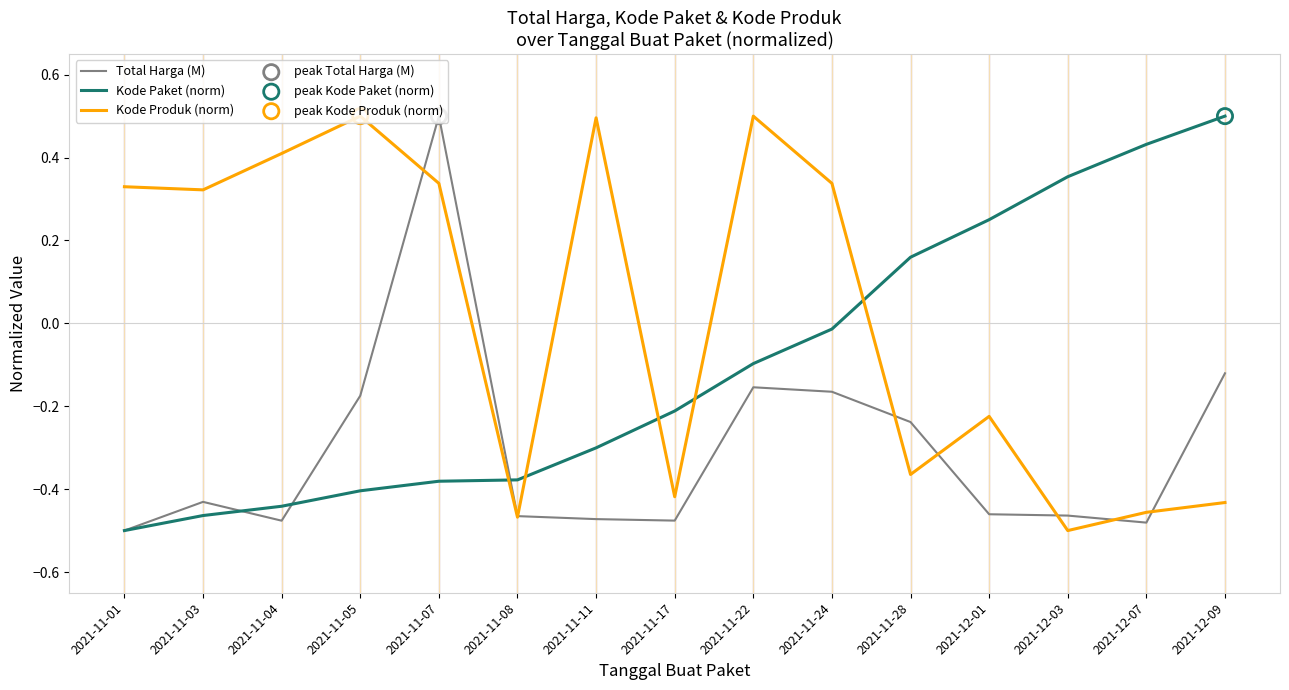

Between which two adjacent categories do Kode Paket (norm) and Kode Produk (norm) first intersect?

2021-11-07 and 2021-11-08